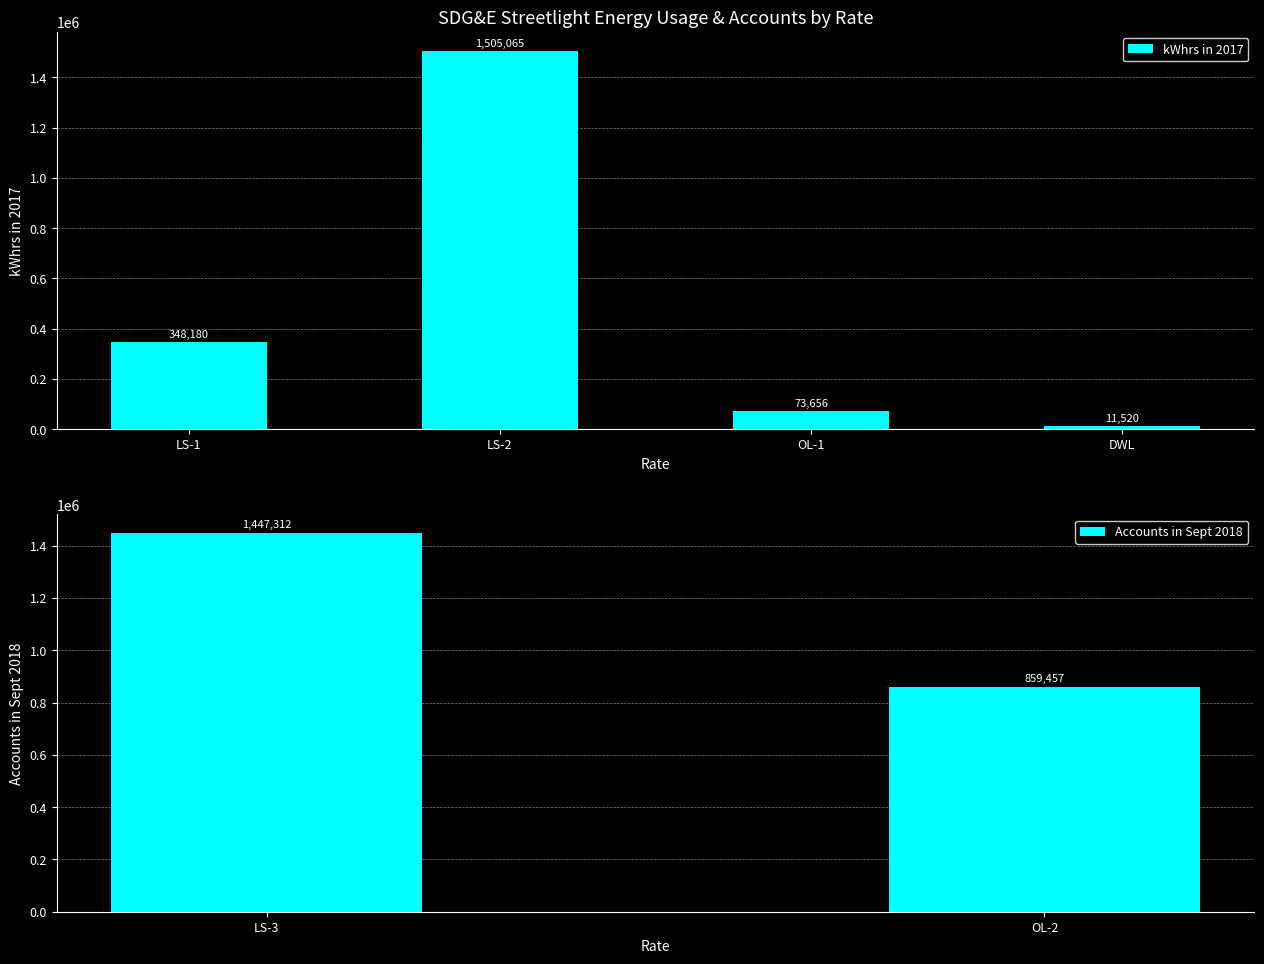

The chart shows a value of 482231 at LS-2. True or false?

False